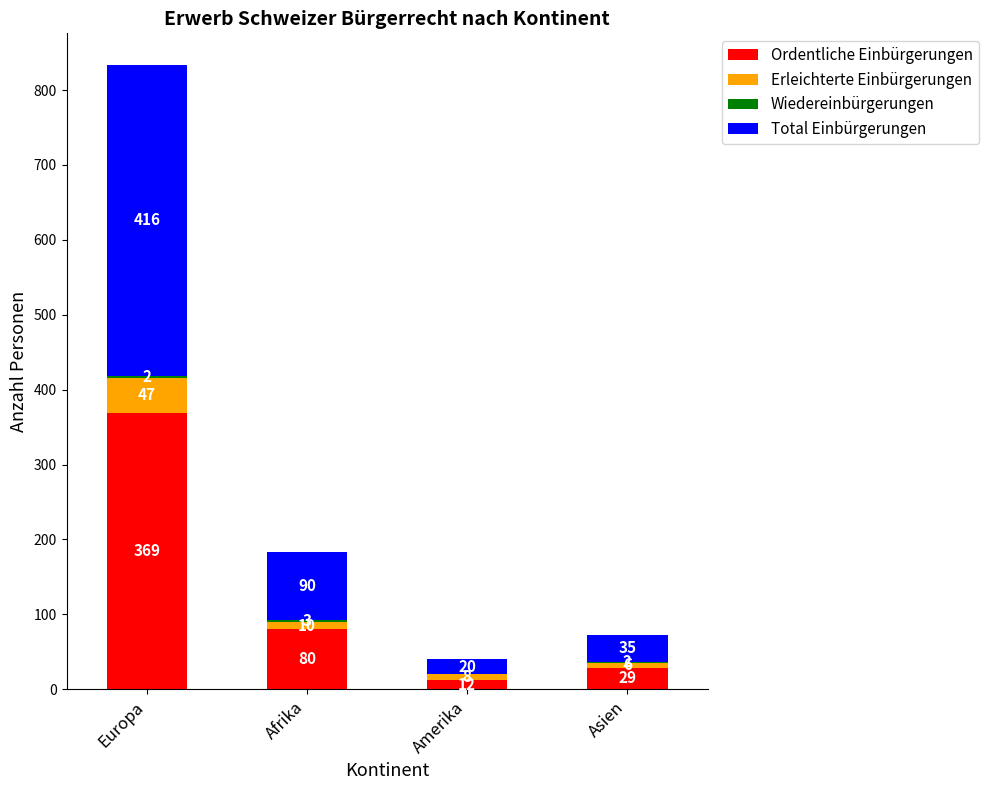

At which label does Ordentliche Einbürgerungen reach its peak?

Europa